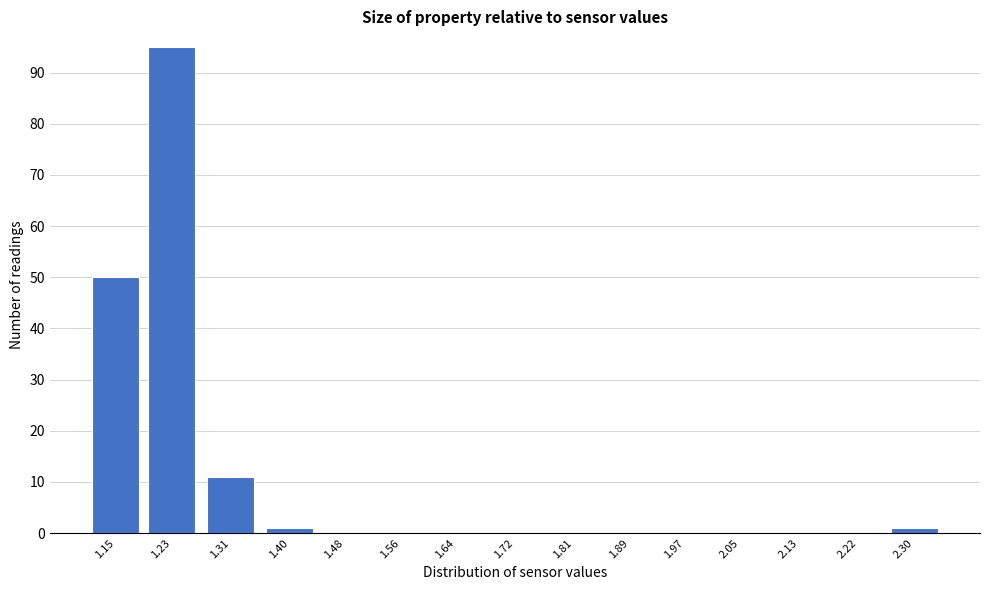

Reading left to right, transcribe all the data shown in this chart.

1.15=50	1.23=95	1.31=11	1.40=1	1.48=0	1.56=0	1.64=0	1.72=0	1.81=0	1.89=0	1.97=0	2.05=0	2.13=0	2.22=0	2.30=1